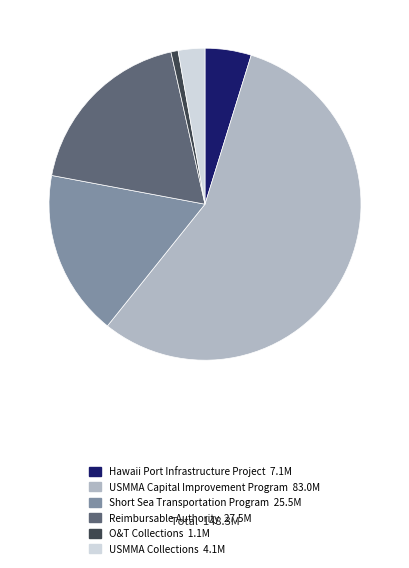

Count the number of slices in the pie.

6